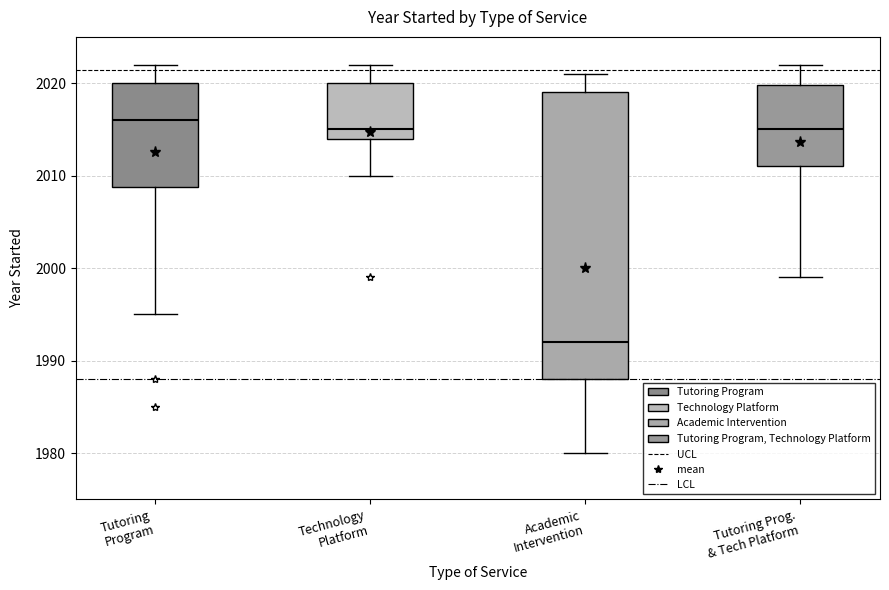

Reading left to right, transcribe this box plot: for each box, give where its median line is, the range the box spans, and where its two whiskers end, as read against the y-axis. The values are not printed on the chart, so give them approximately, as read against the axis.

Tutoring Program: median 2016, box 2009 to 2020, whiskers 1995 to 2022
Technology Platform: median 2015, box 2014 to 2020, whiskers 2010 to 2022
Academic Intervention: median 1992, box 1988 to 2019, whiskers 1980 to 2021
Tutoring Prog. & Tech Platform: median 2015, box 2011 to 2020, whiskers 1999 to 2022